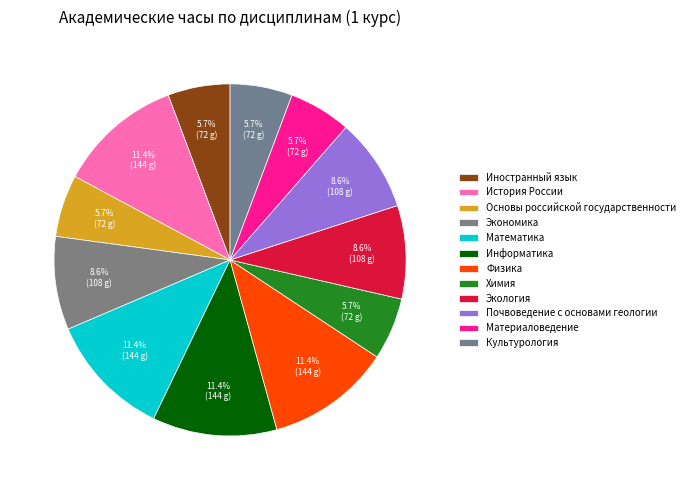

What percentage is NOT represented by Математика?

88.6%